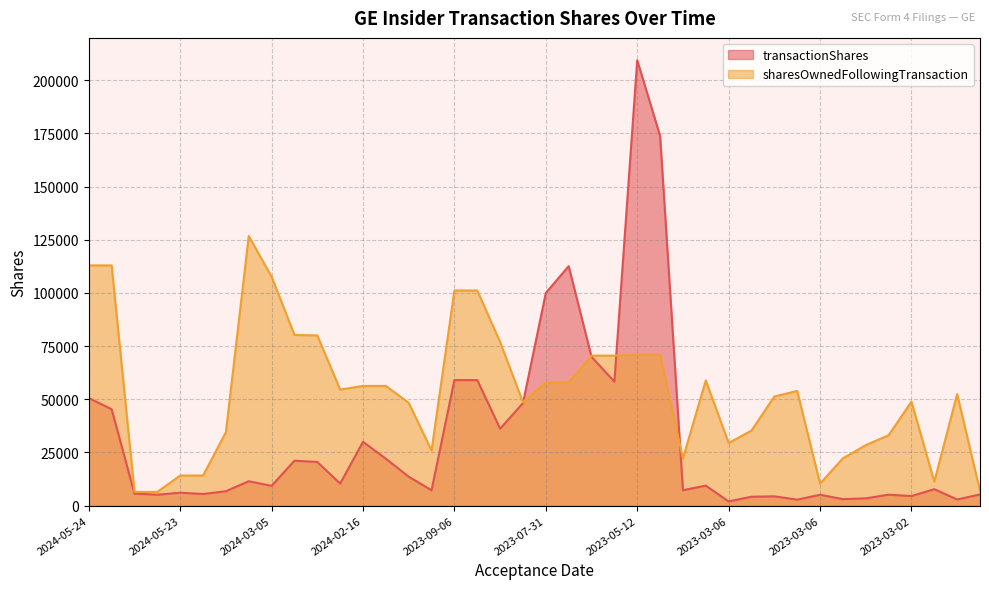

How many data points in transactionShares are less than 9391?

20